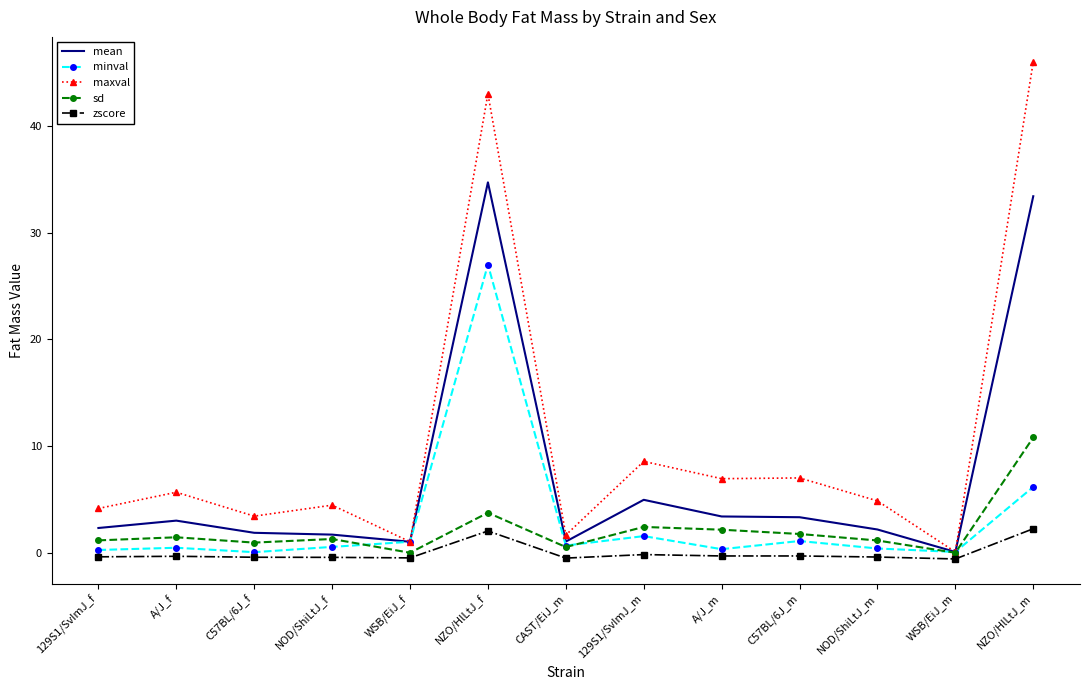

Between WSB/EiJ_f and NZO/HlLtJ_f, which series saw the biggest shift?

maxval